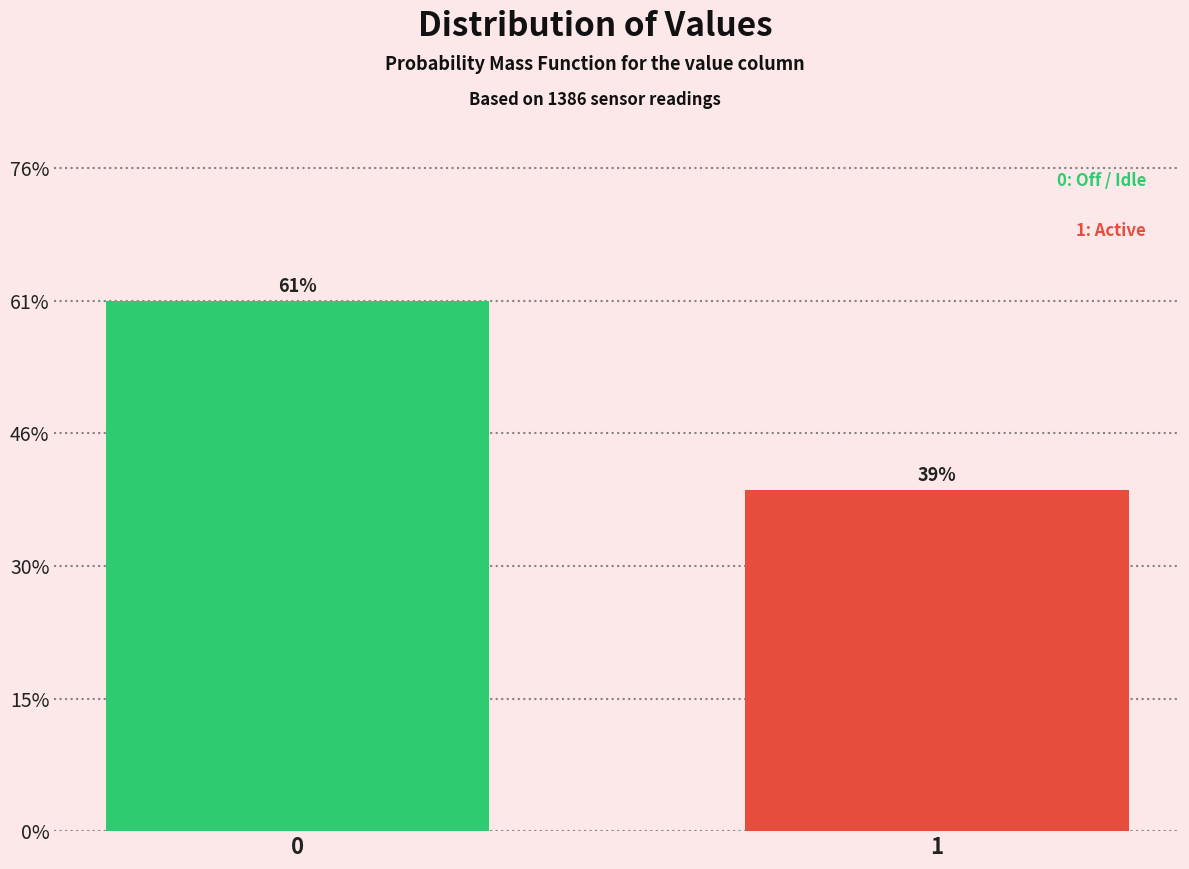

What is the greatest value displayed?

60.8